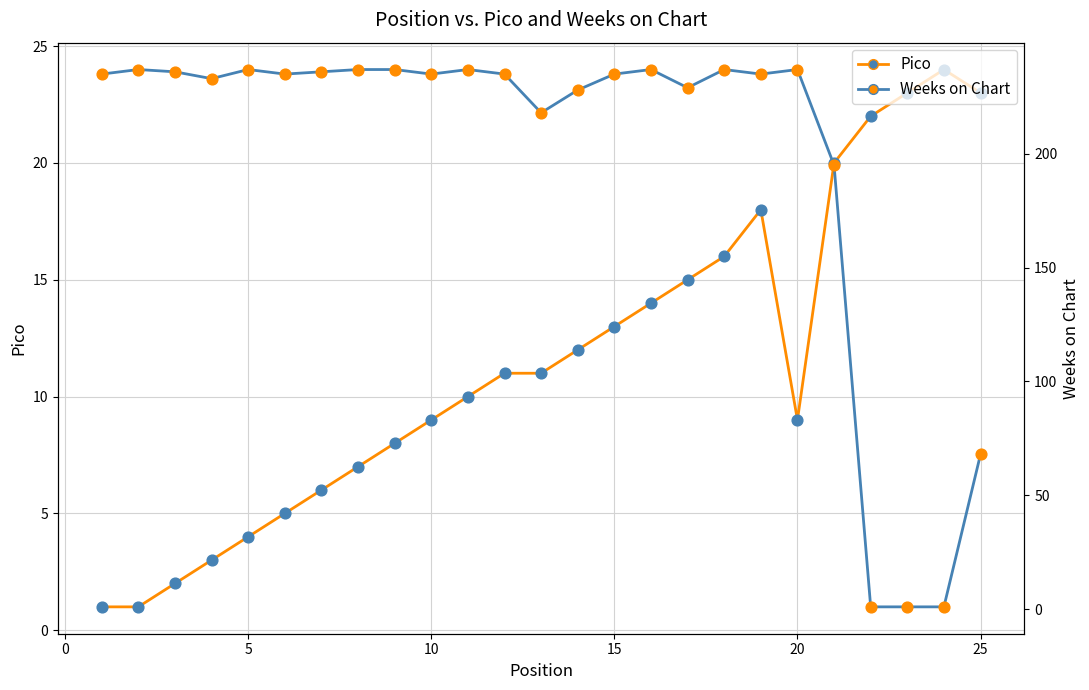

Which series has the largest Y range (max minus min)?

Weeks on Chart